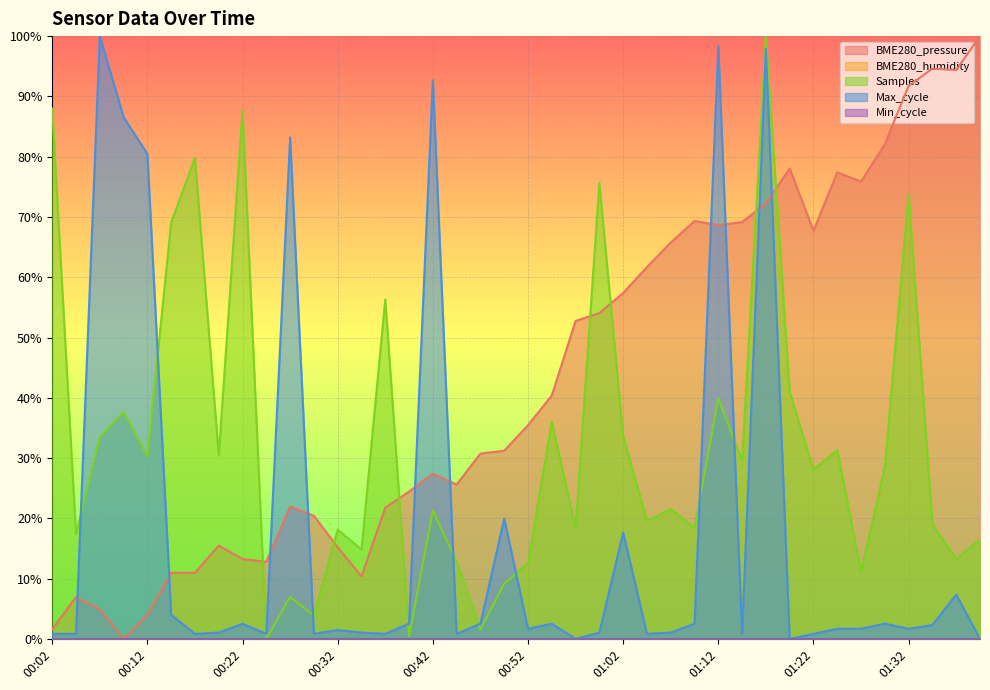

In Samples, how many points are lower than both neighbors (excluding endpoints)?

15